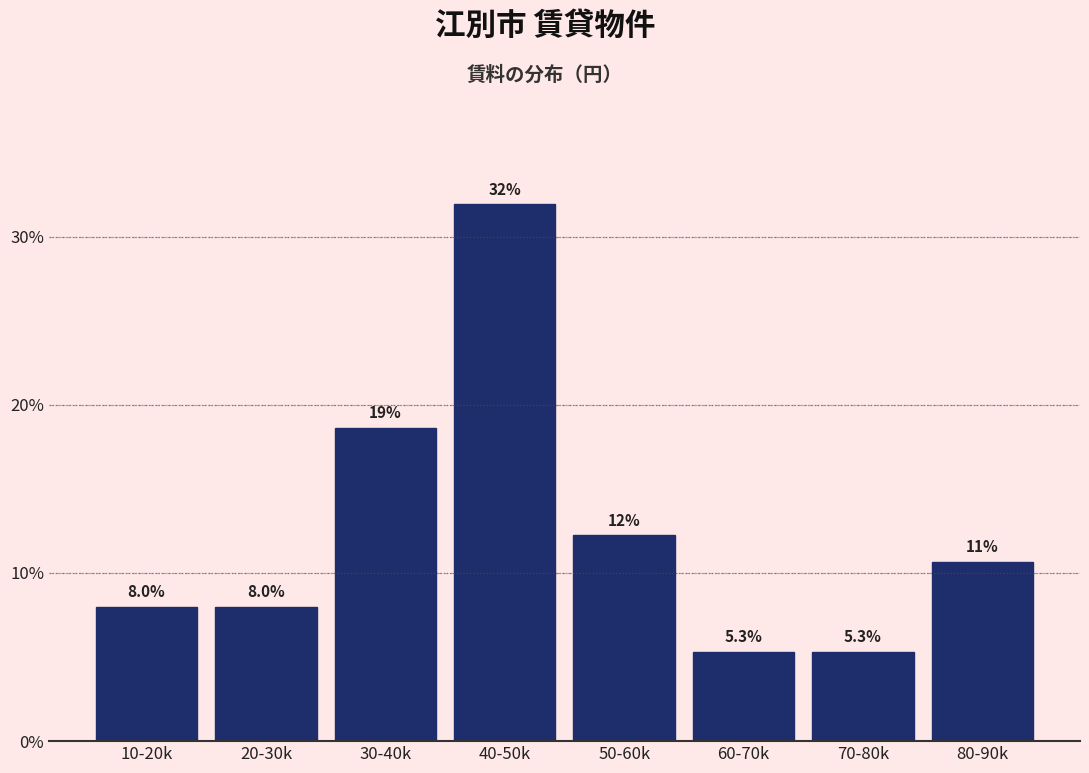

Reading right to left, list all the values displayed in this chart.

10.6	5.3	5.3	12.2	31.9	18.6	8.0	8.0